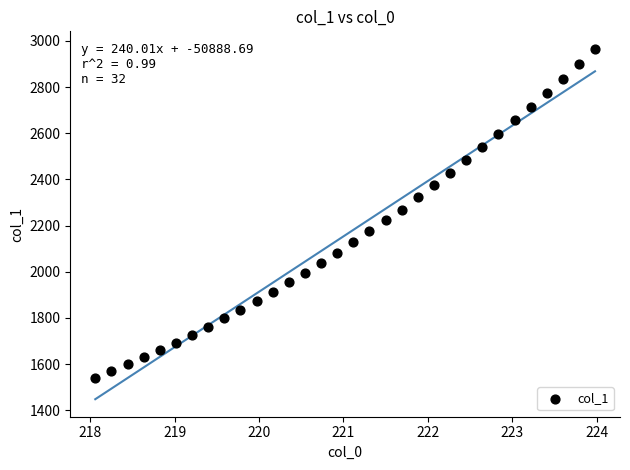

What is the range of X values (max minus min)?

5.9